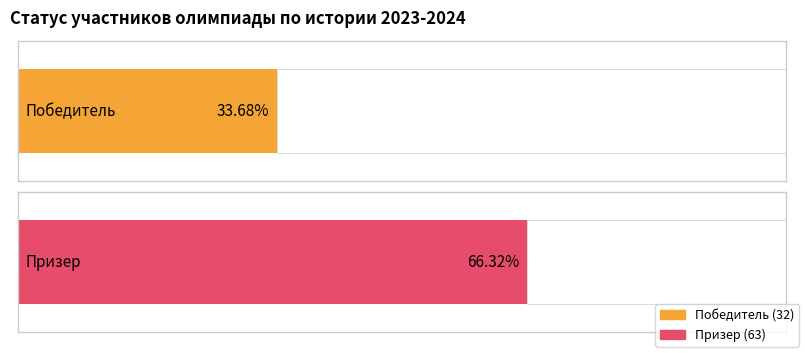

True or false: Победитель has a value of 32 at Победитель.

True